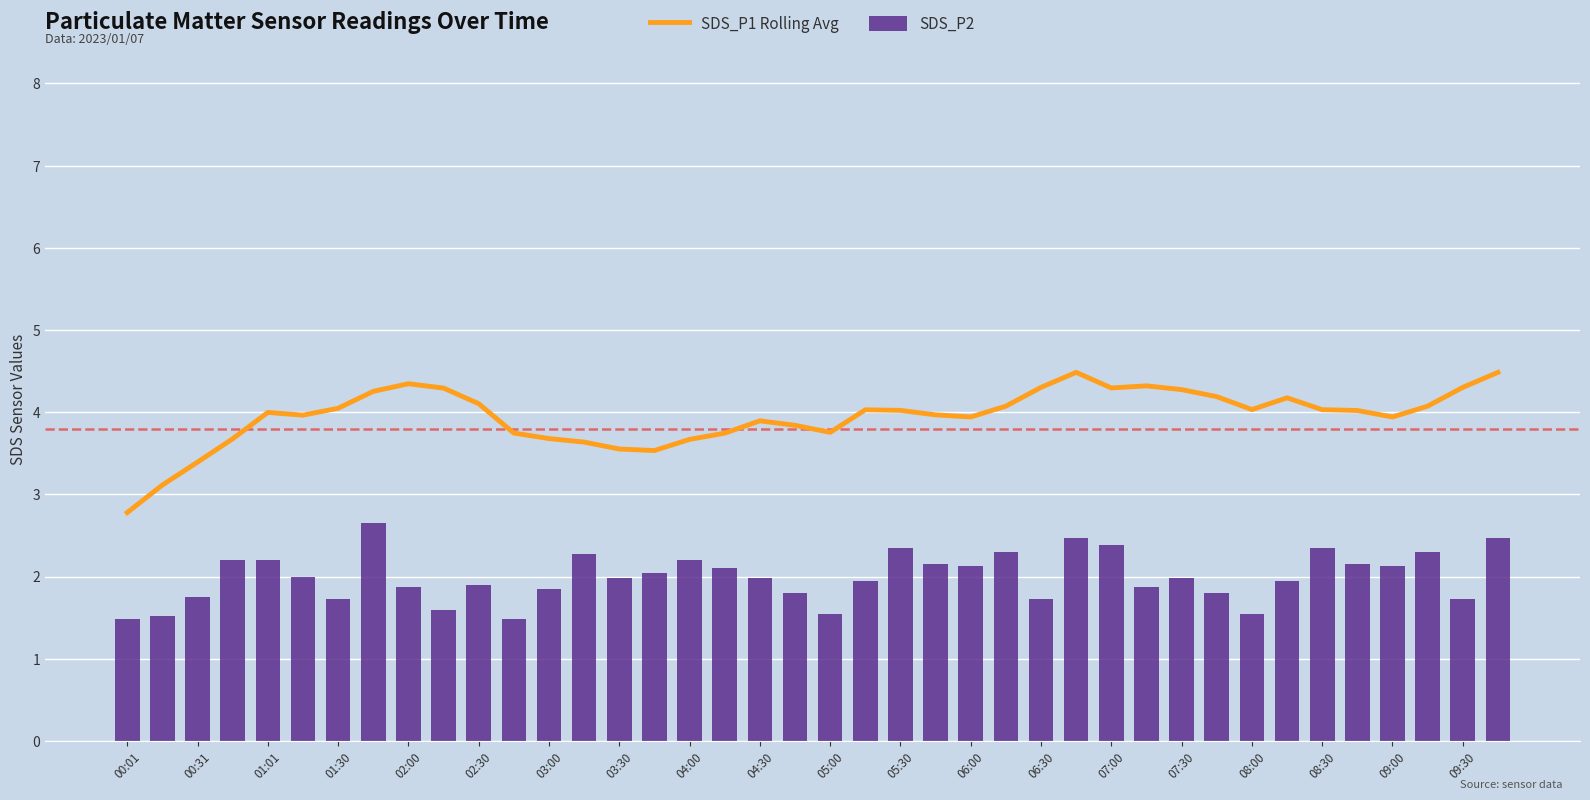

List the series in order of their peak value, lowest first.

SDS_P2, SDS_P1 Rolling Avg